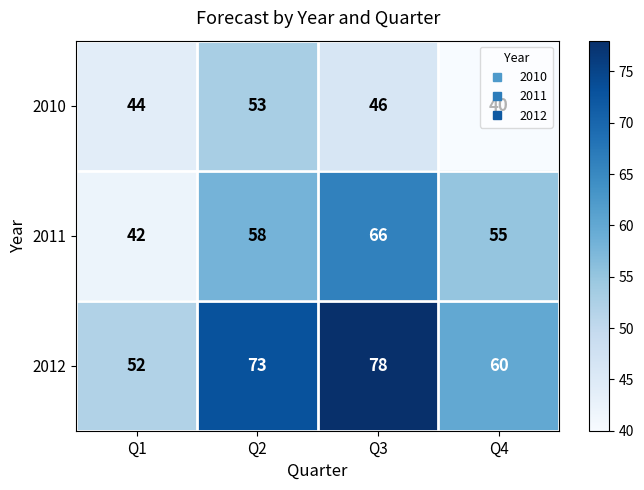

Read the 2012 value at Q4, to the nearest 10.

60